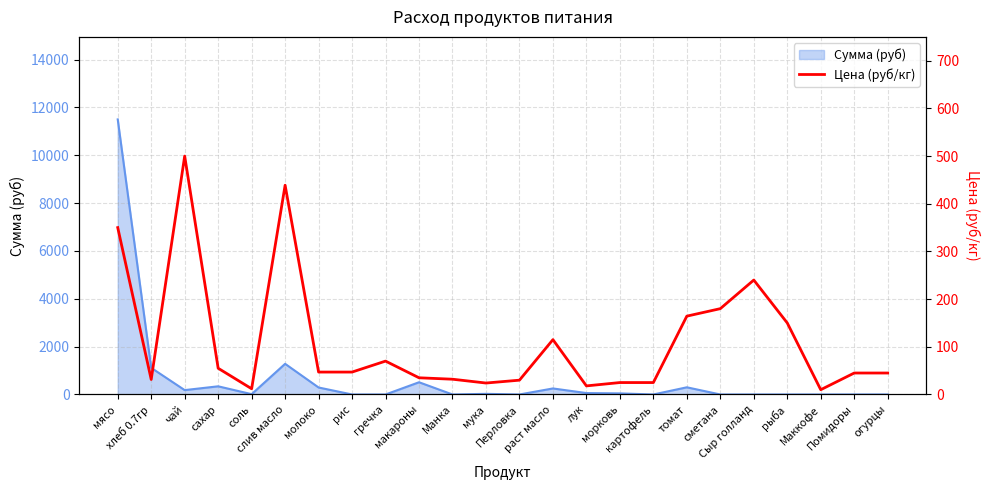

Does the chart have visible grid lines?

Yes